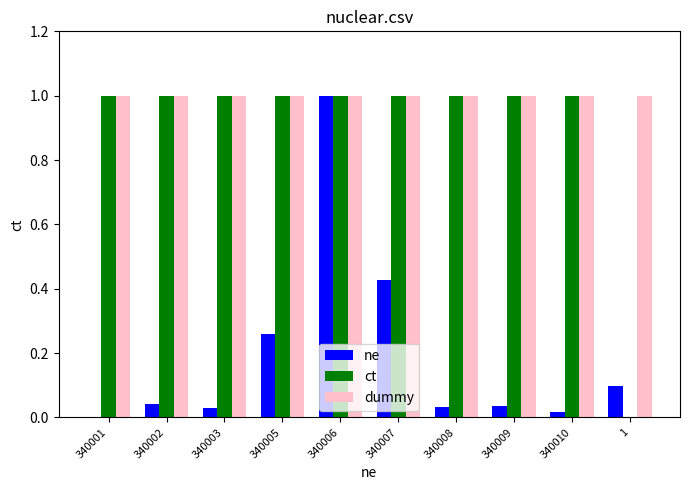

What is the greatest value displayed?

1.0